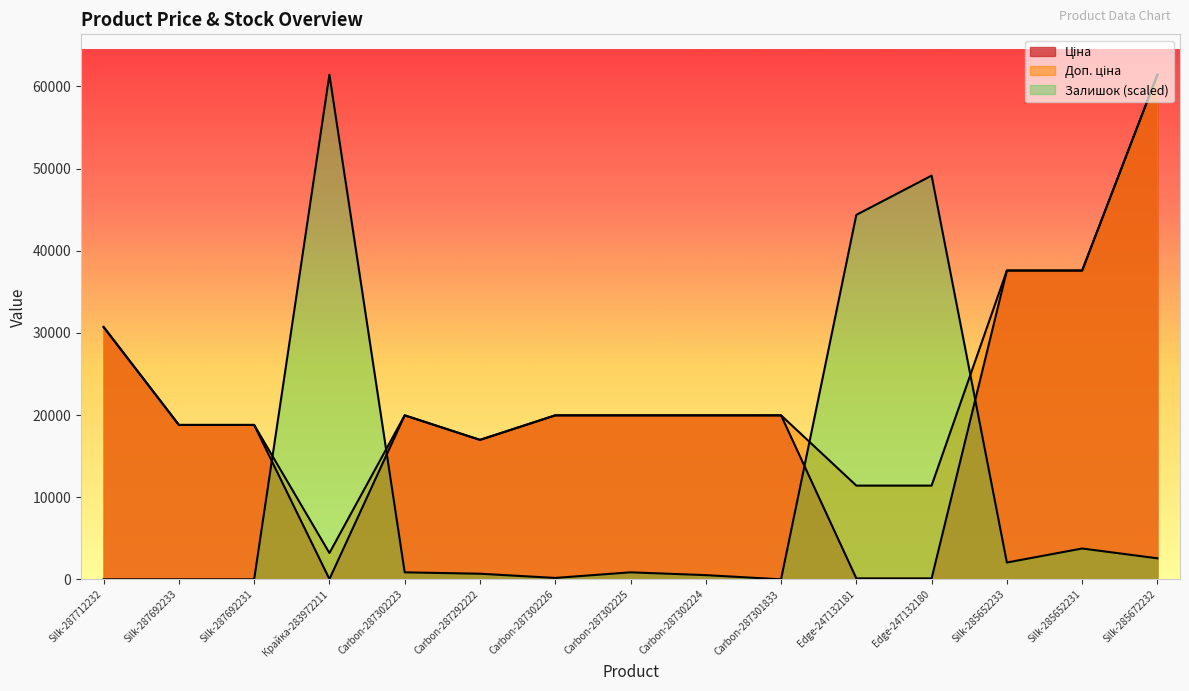

At which label is Ціна closest to 30733?

Silk-287712232